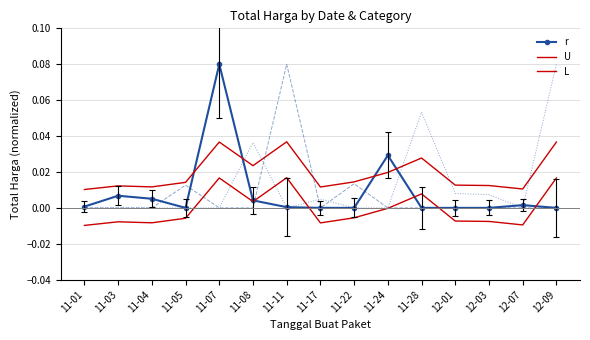

How many times do L and r cross each other?

5